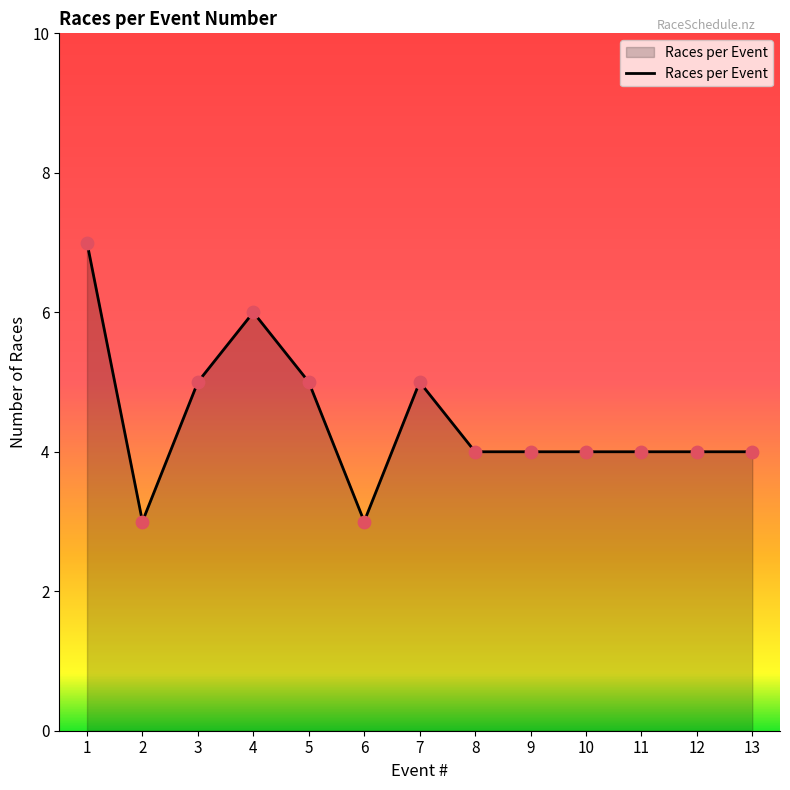

Approximately how many times larger is the value at 5 compared to 7?

1.0